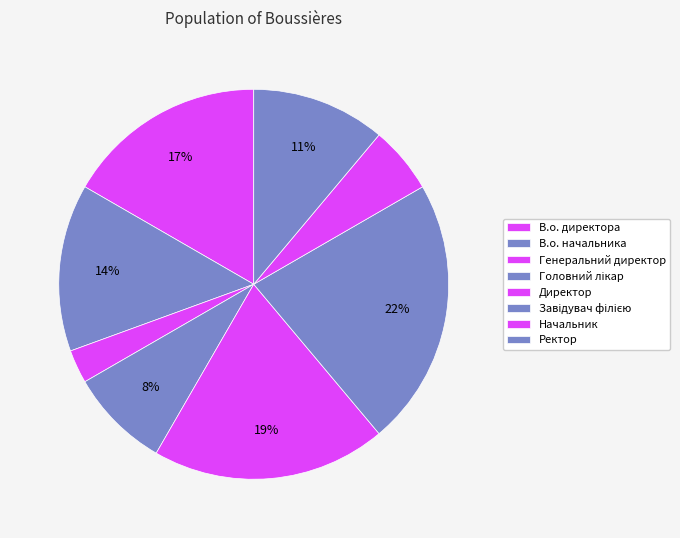

How many segments does this pie chart have?

8